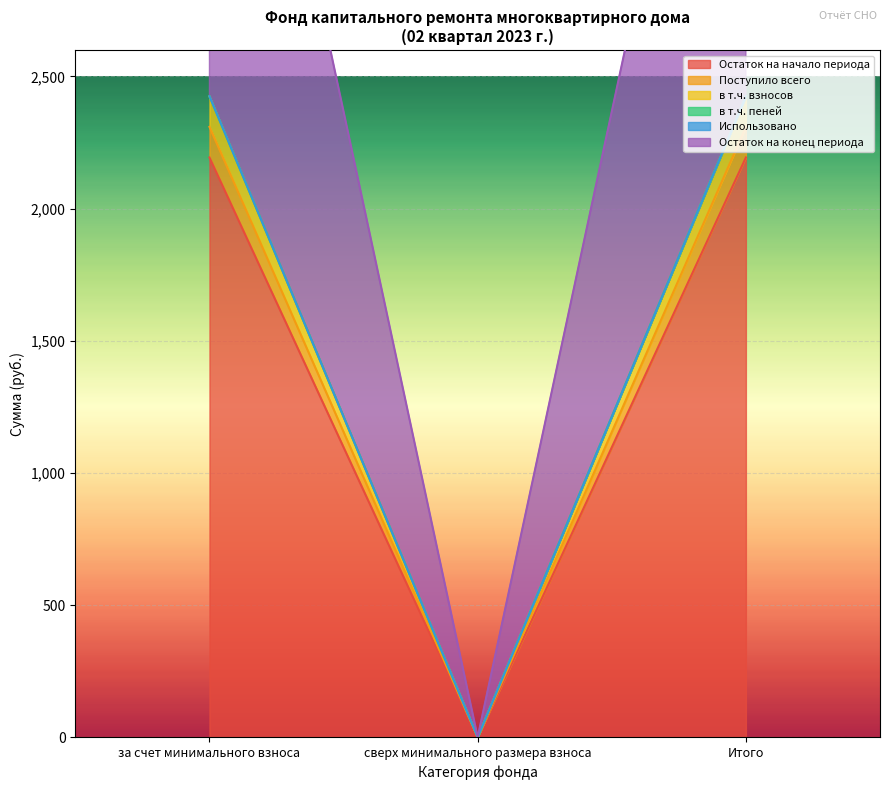

The в т.ч. пеней series shows 554.3 at Итого. True or false?

False